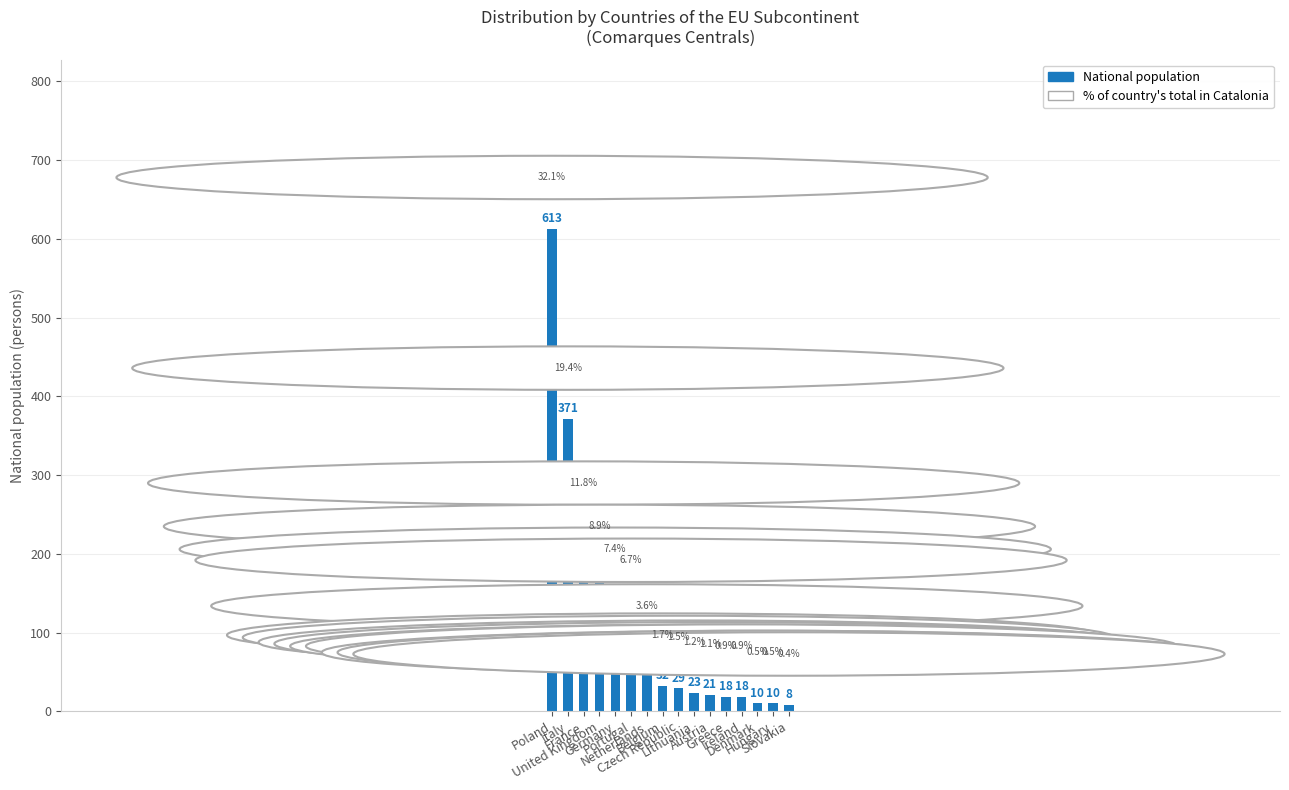

How many data points does each series have?

16